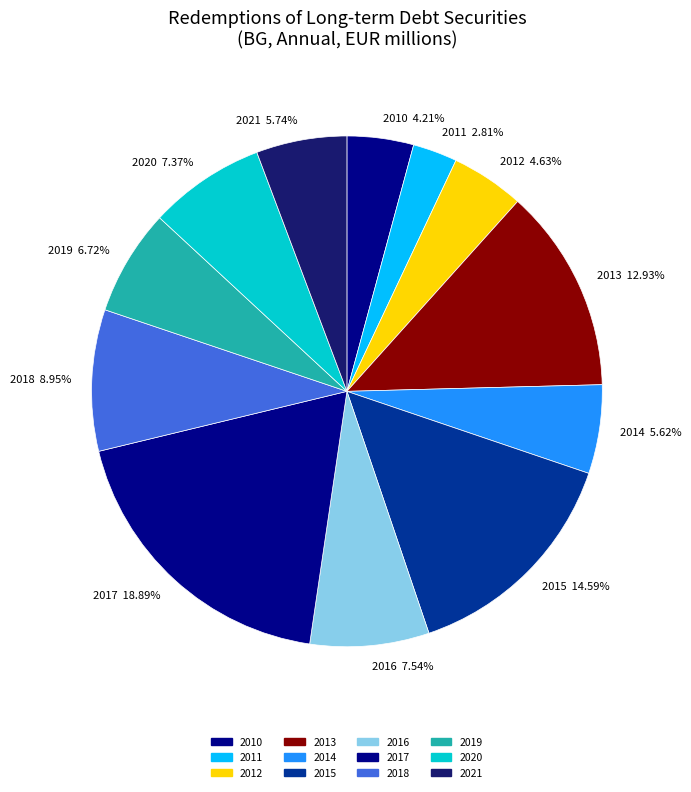

To the nearest percent, what percentage of the pie is 2019?

7%